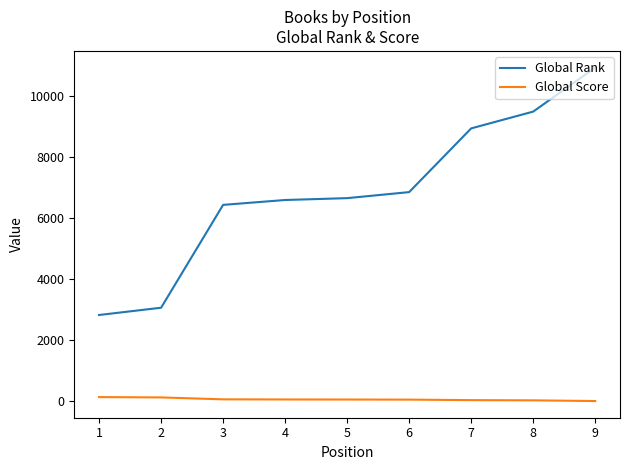

Is this an area chart (filled region under the line)?

No